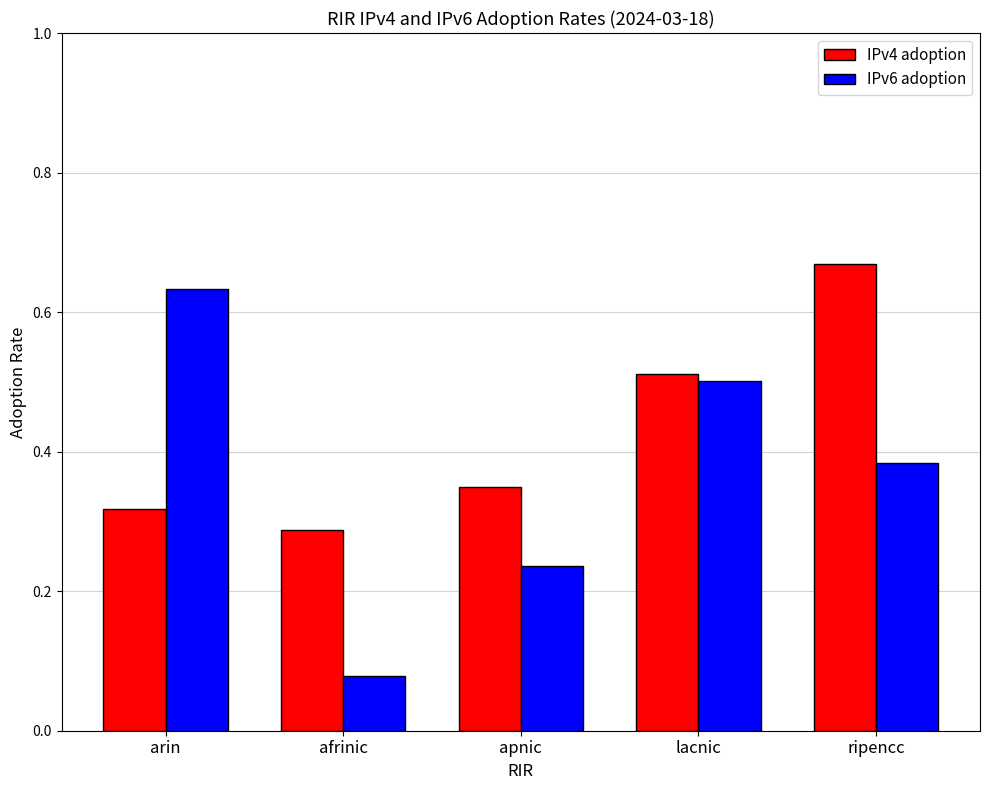

At which category does the chart reach its minimum across all series?

afrinic